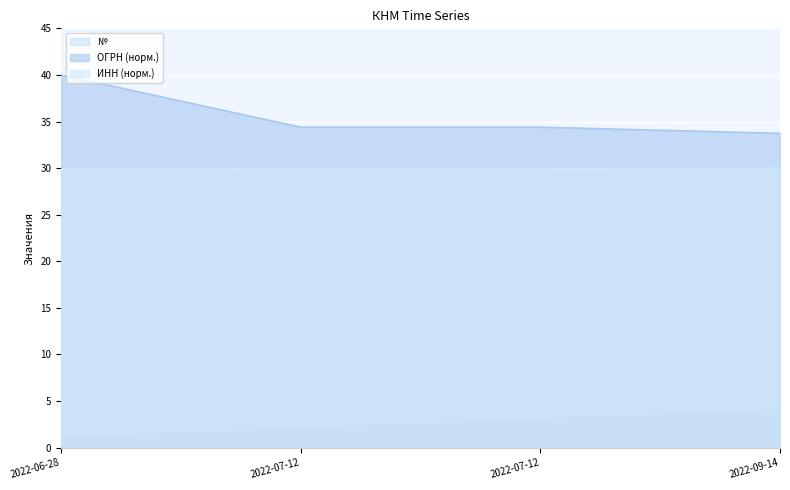

Which label corresponds to the smallest value in the chart?

2022-06-28